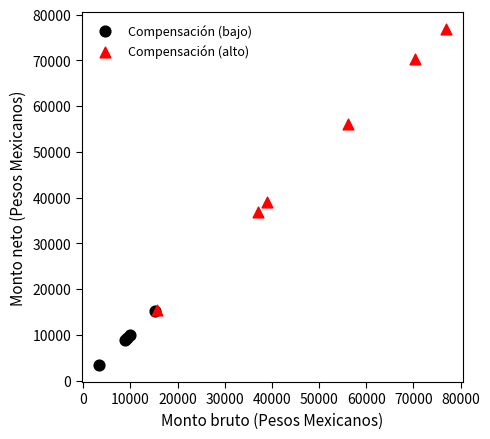

Which series has the largest Y range (max minus min)?

Compensación (alto)